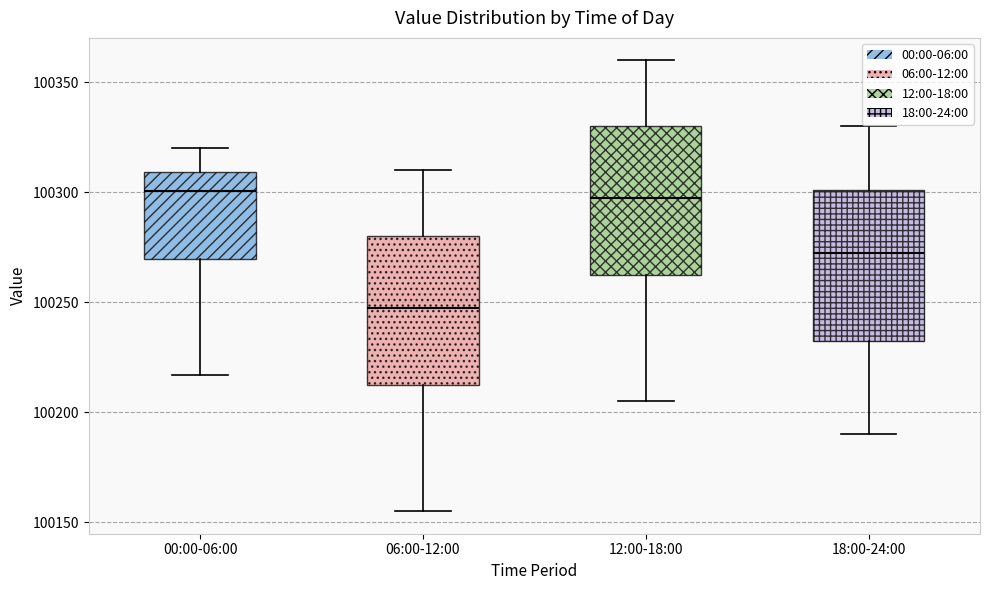

Where does the upper whisker of the box for 18:00-24:00 end on the y-axis? The values are not printed on the chart, so give them approximately, as read against the axis.

100330